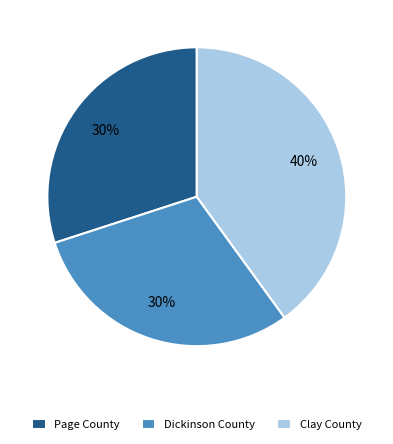

What is the ratio of the value at Clay County to the value at Page County?

1.3